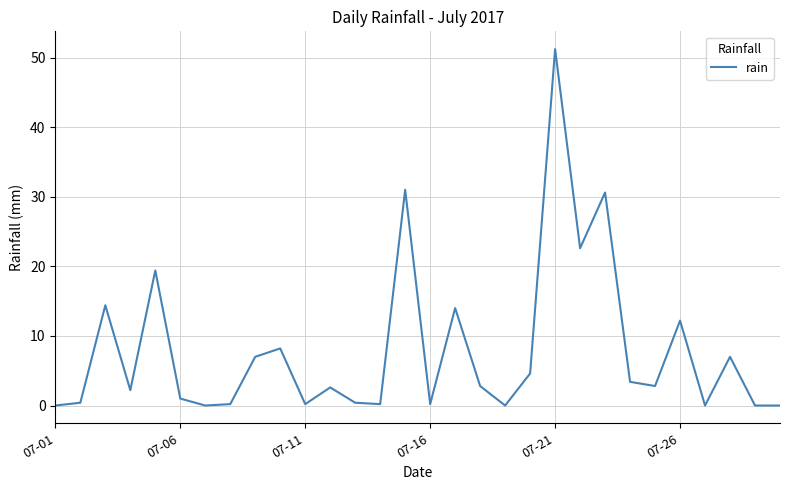

What is the difference between the maximum and minimum values?

51.2